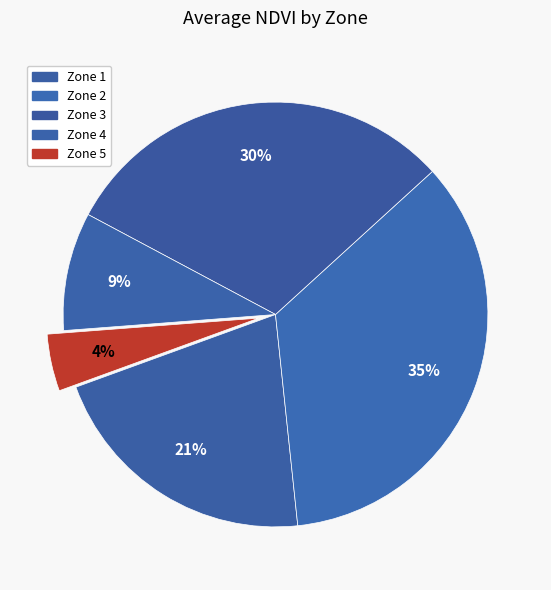

Count the number of slices in the pie.

5